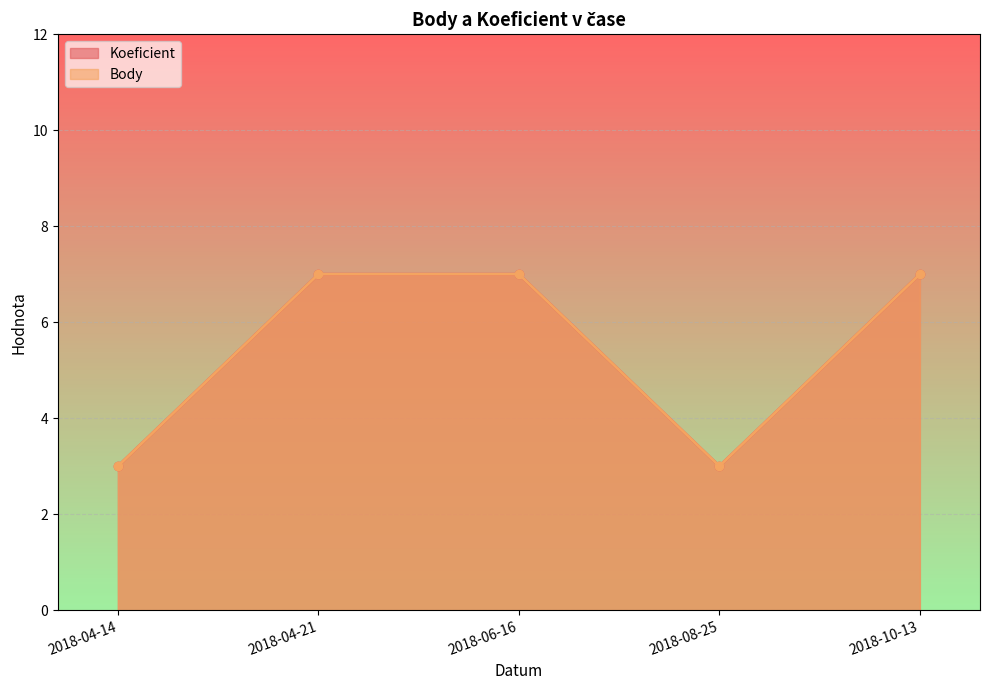

What is the sum of the Body values at 2018-08-25 and 2018-10-13?

10